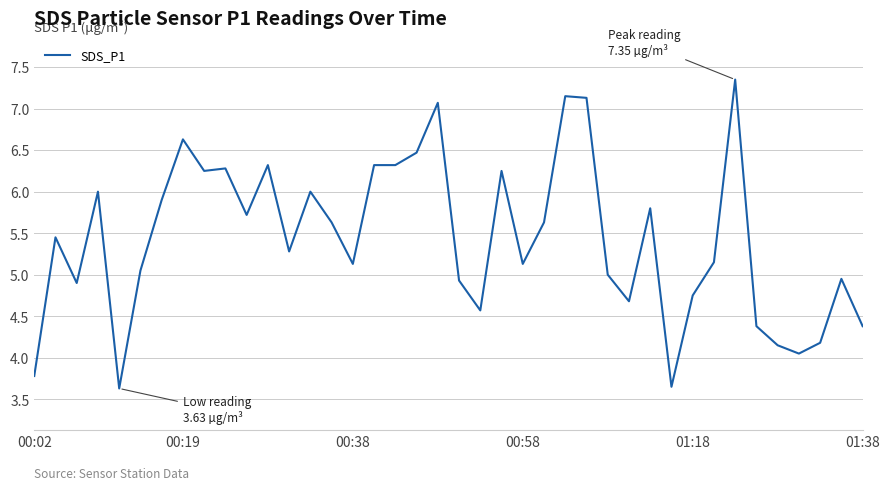

What is the sum of all values?

217.4